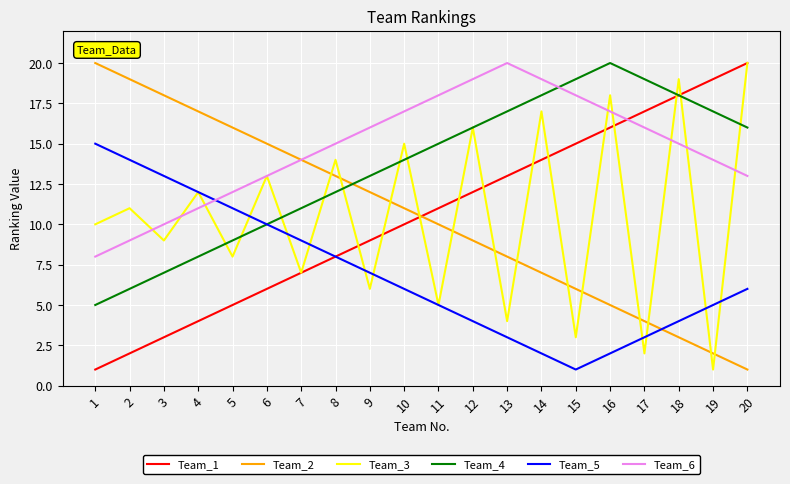

Which series ends up on top after the final intersection of Team_4 and Team_3?

Team_3